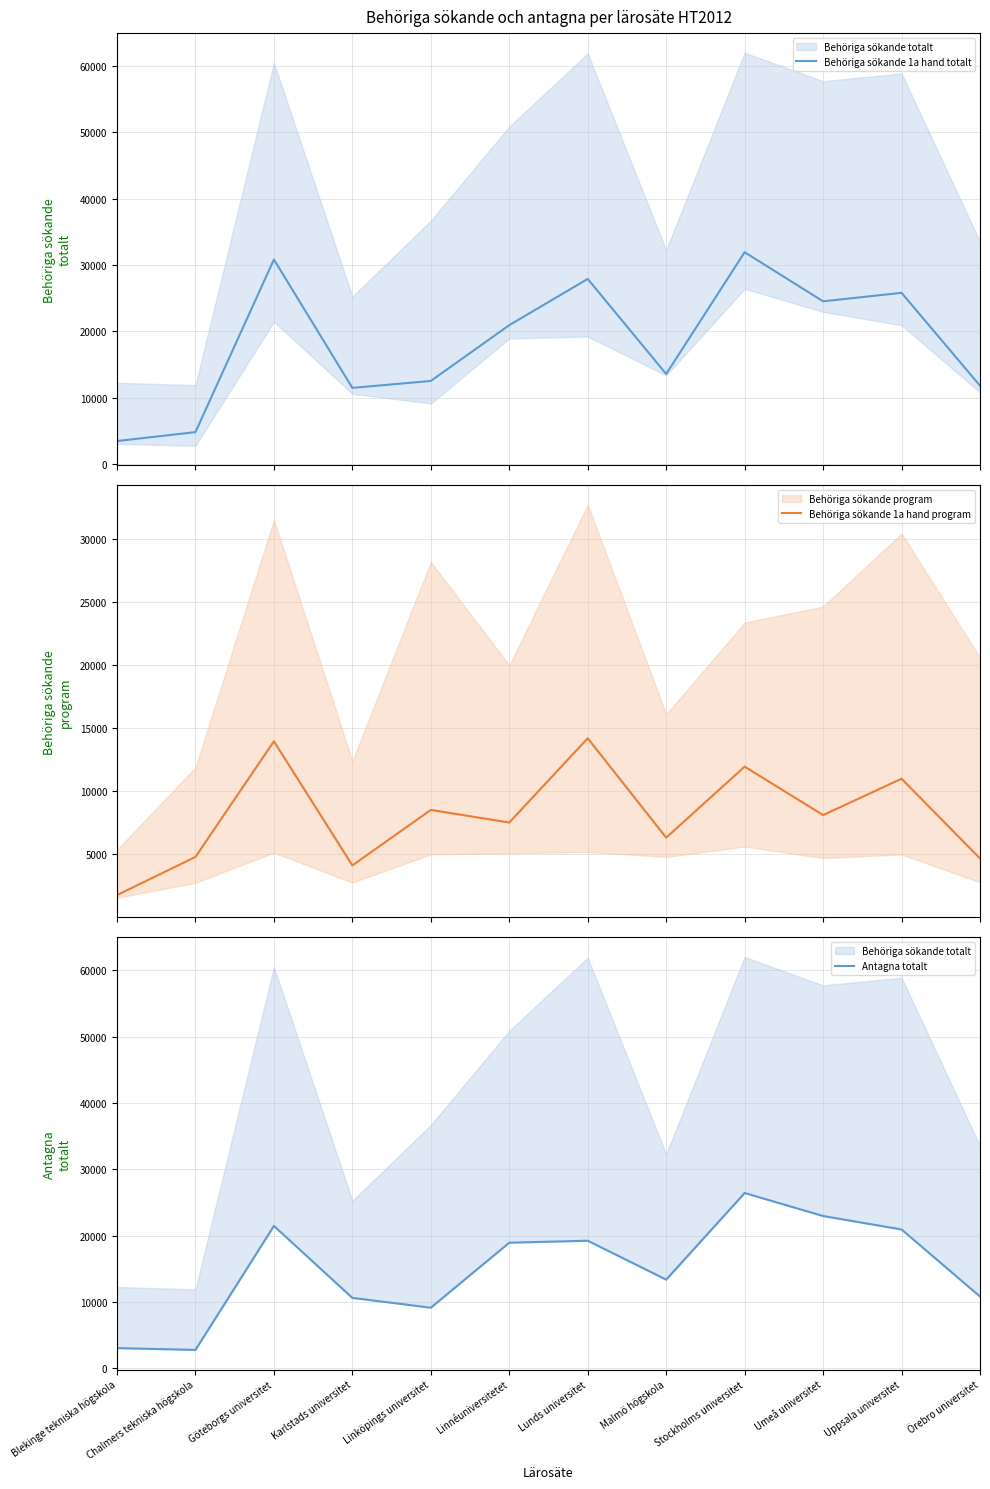

What is the value of the Antagna totalt point at the 6th from the left?

18919